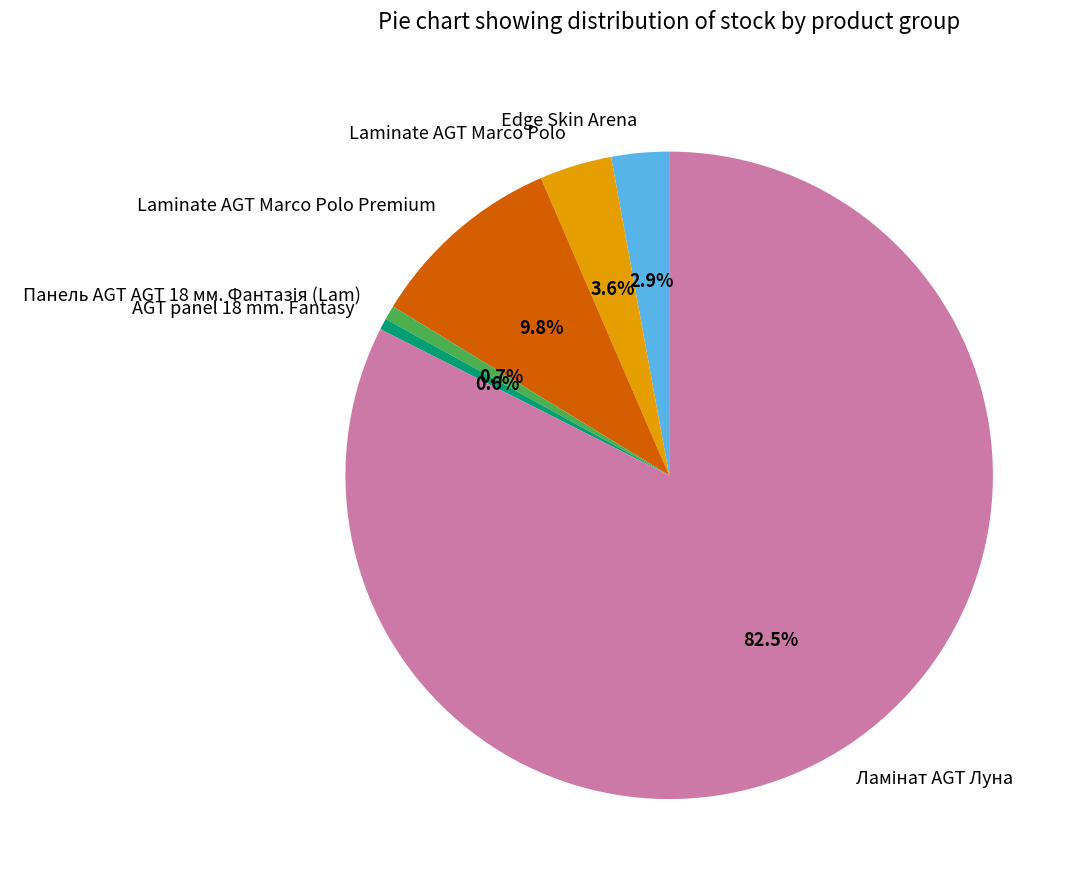

Does AGT panel 18 mm. Fantasy represent more than half of the total?

No